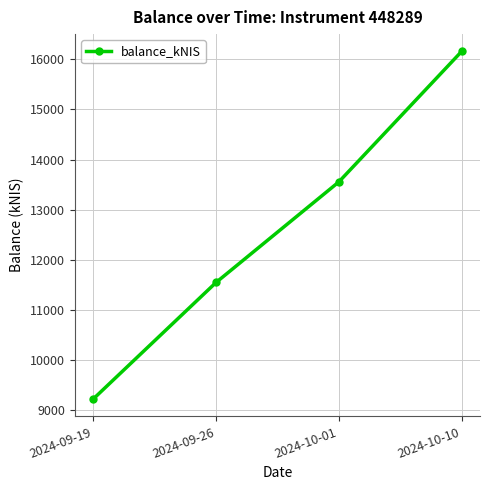

List the labels in order of value, smallest first.

2024-09-19, 2024-09-26, 2024-10-01, 2024-10-10